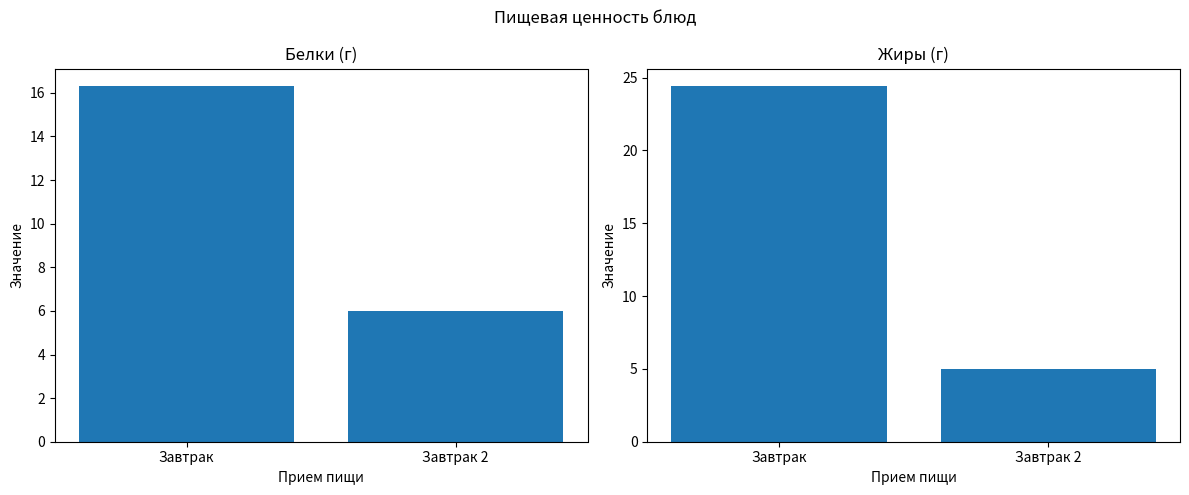

How many bars are there in total?

4